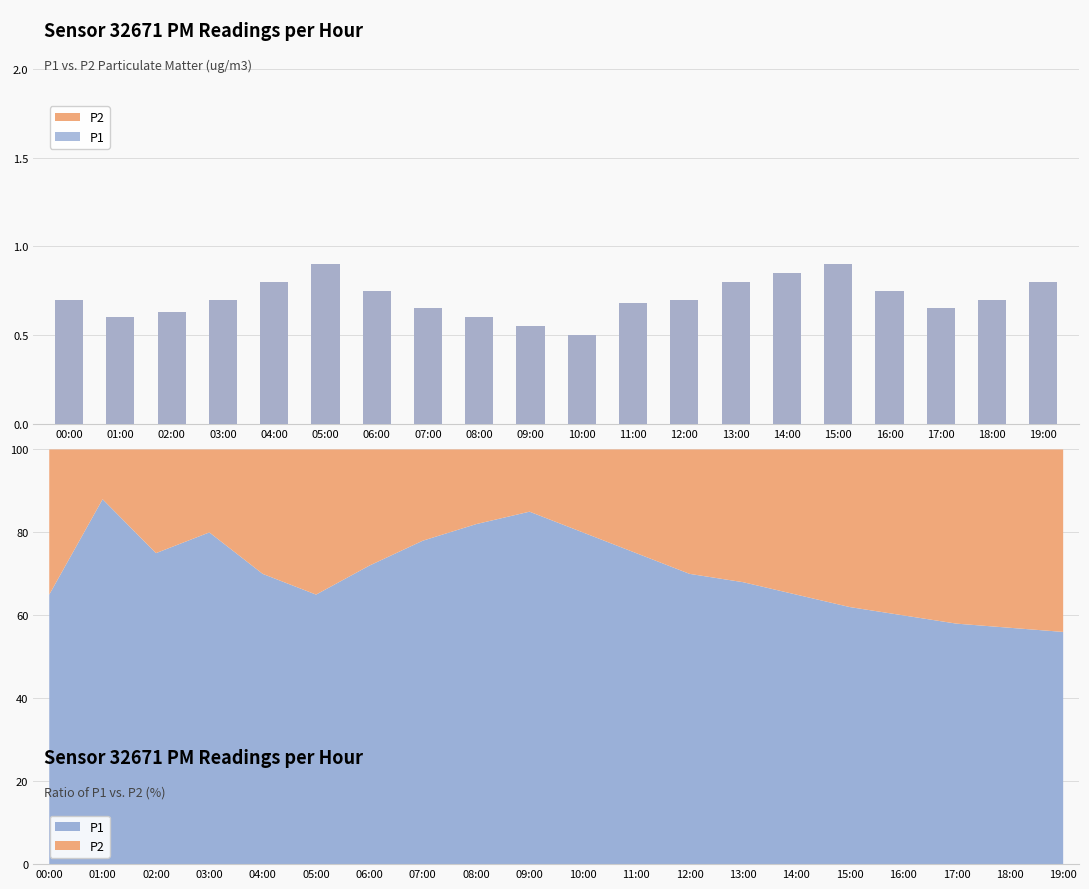

What is the label of the 8th bar from the left?

07:00